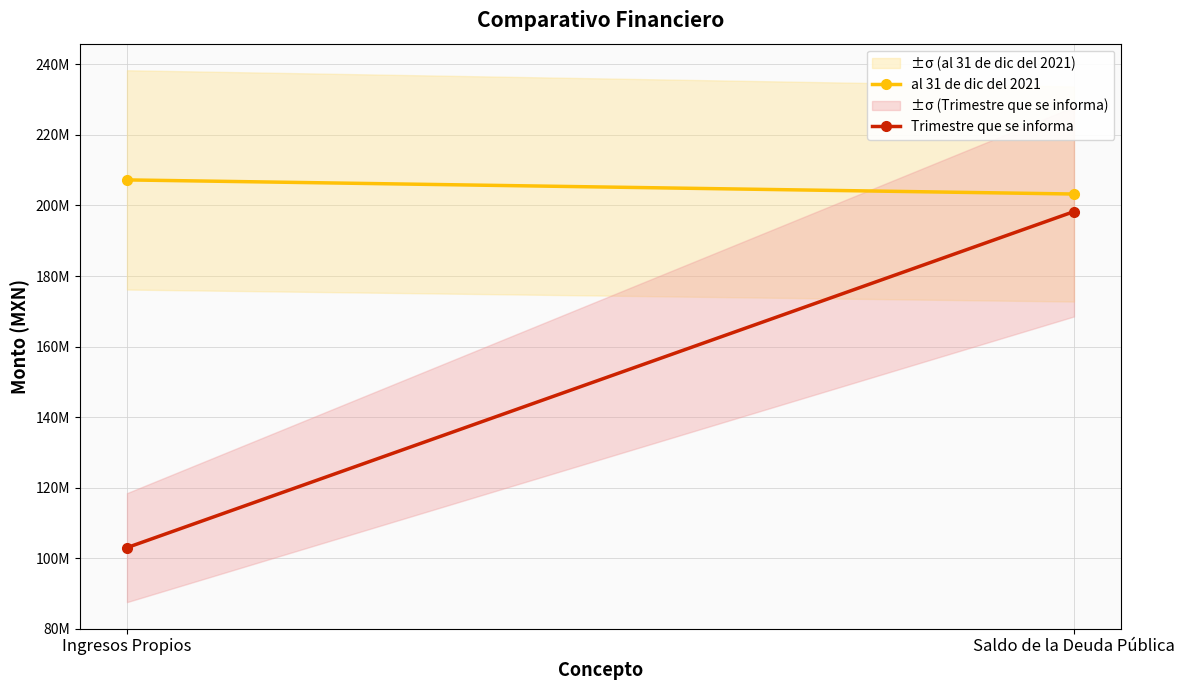

True or false: Trimestre que se informa has a value of 198273408.2 at Saldo de la Deuda Pública.

True